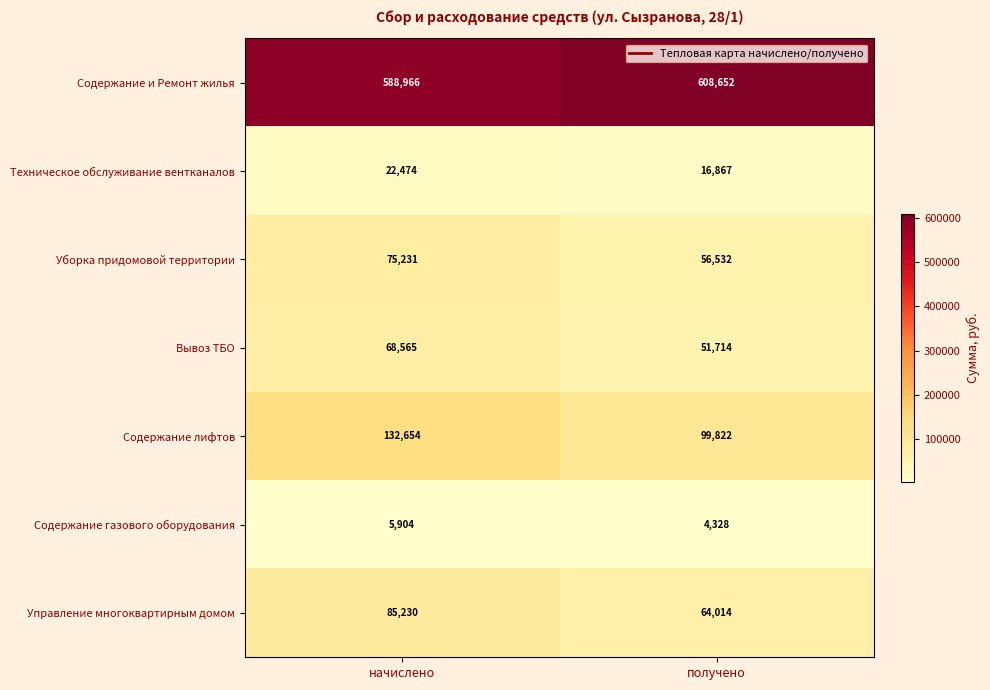

What is the difference between the maximum and minimum values in the Содержание лифтов series?

32832